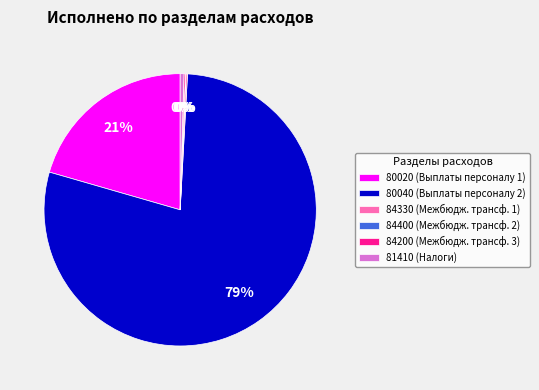

Is the sum of 80020 (Выплаты персоналу 1) and 80040 (Выплаты персоналу 2) greater than half?

Yes